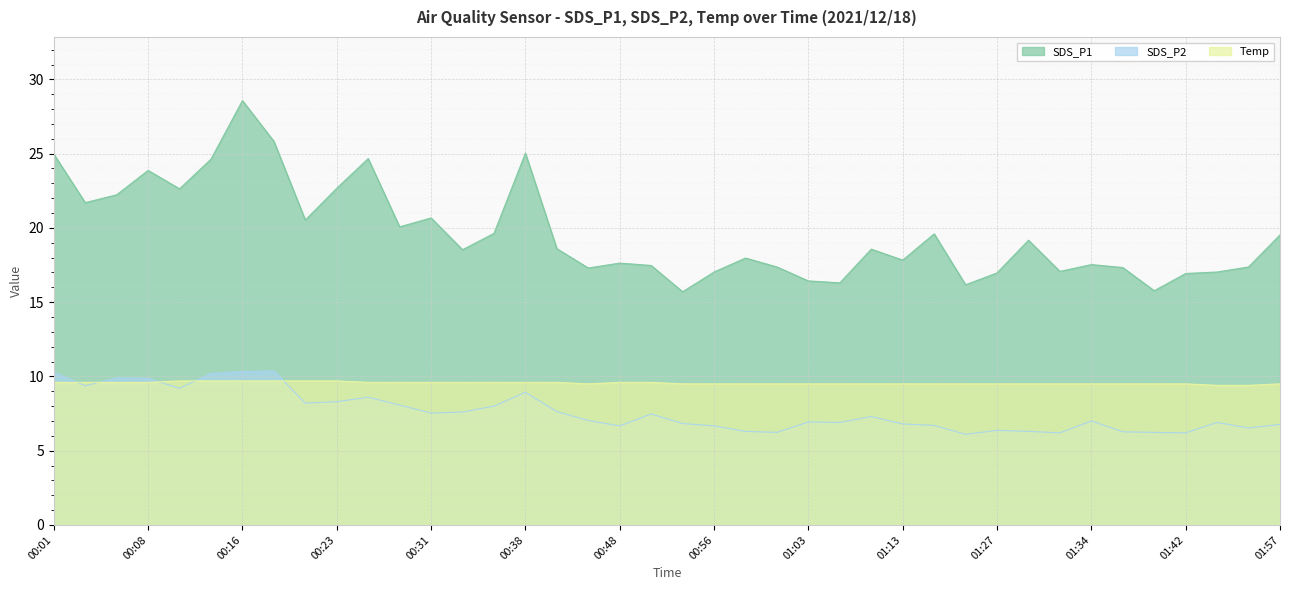

How many lines are shown in the chart?

3